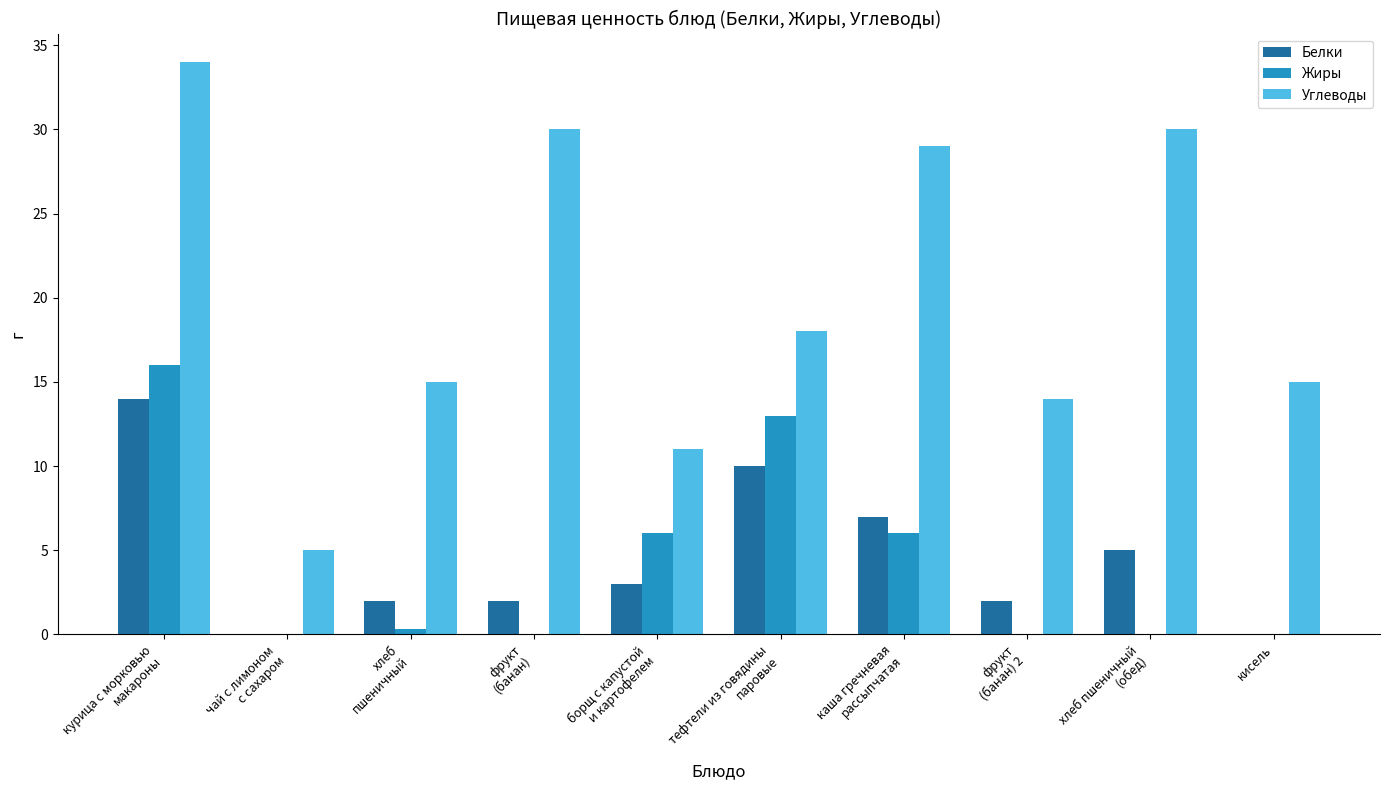

What is the maximum value shown in the chart?

34.0